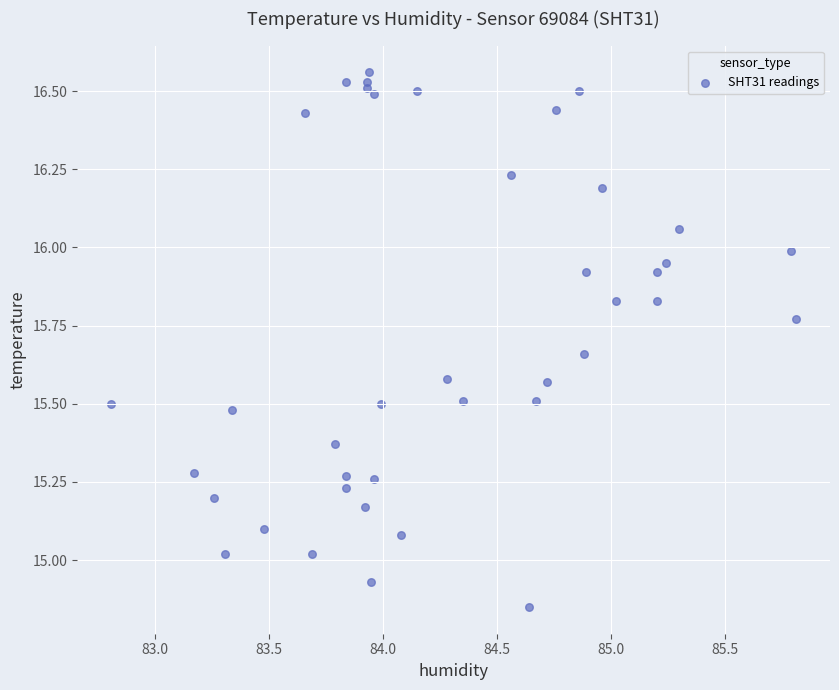

What is the range of X values (max minus min)?

3.0